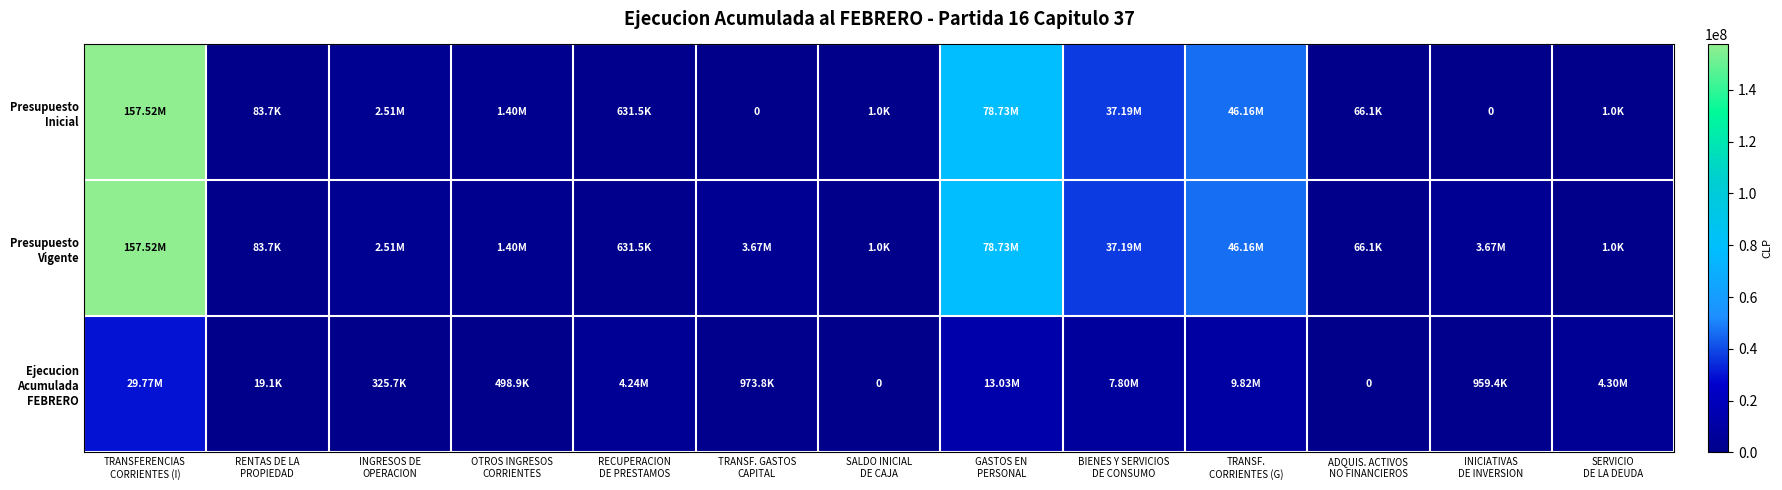

What is the minimum value for Presupuesto Vigente?

1000